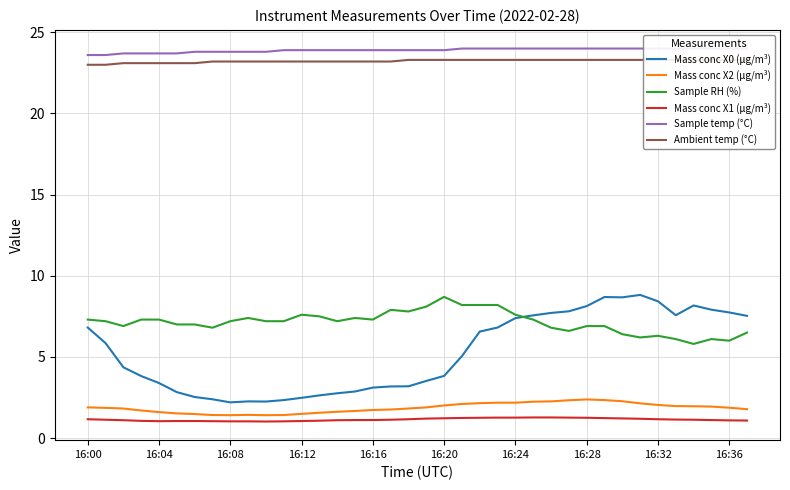

At how many categories does at least one series exceed 11?

38